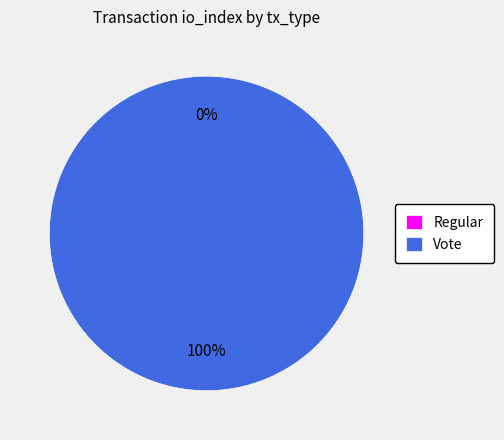

Between Vote and Regular, which is larger?

Vote